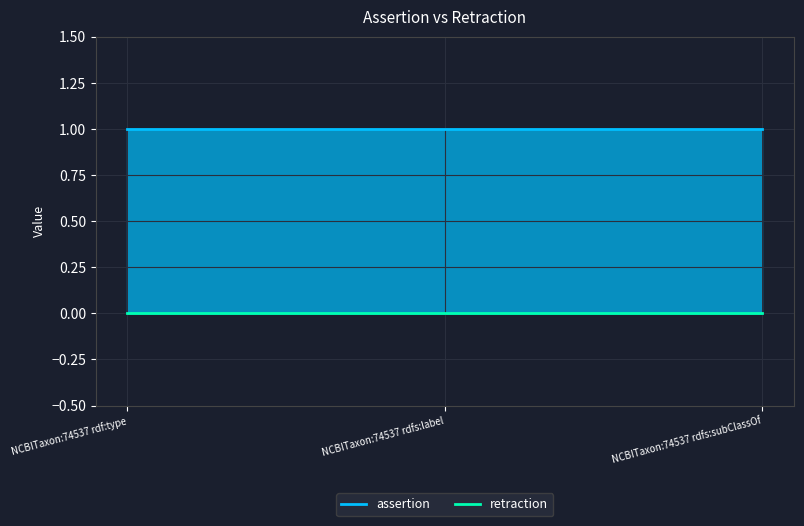

What is the difference between the highest and lowest values at NCBITaxon:74537 rdf:type?

1